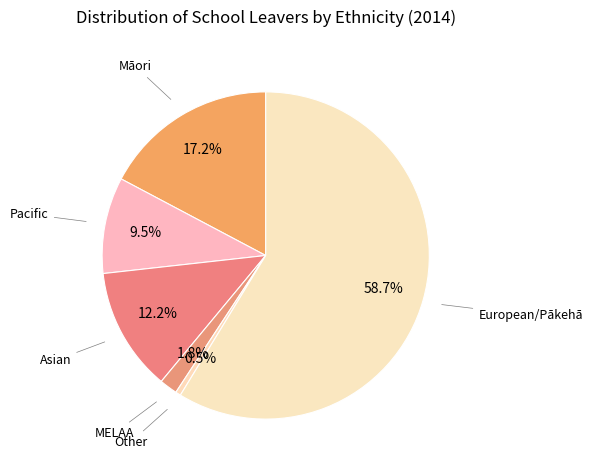

Count the number of slices in the pie.

6